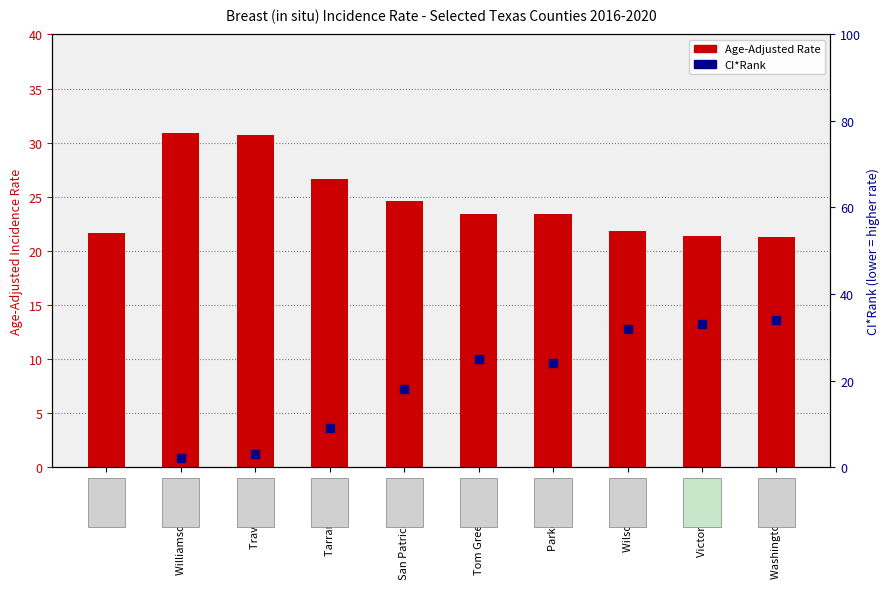

Which series has the largest total across all categories?

Age-Adjusted Rate